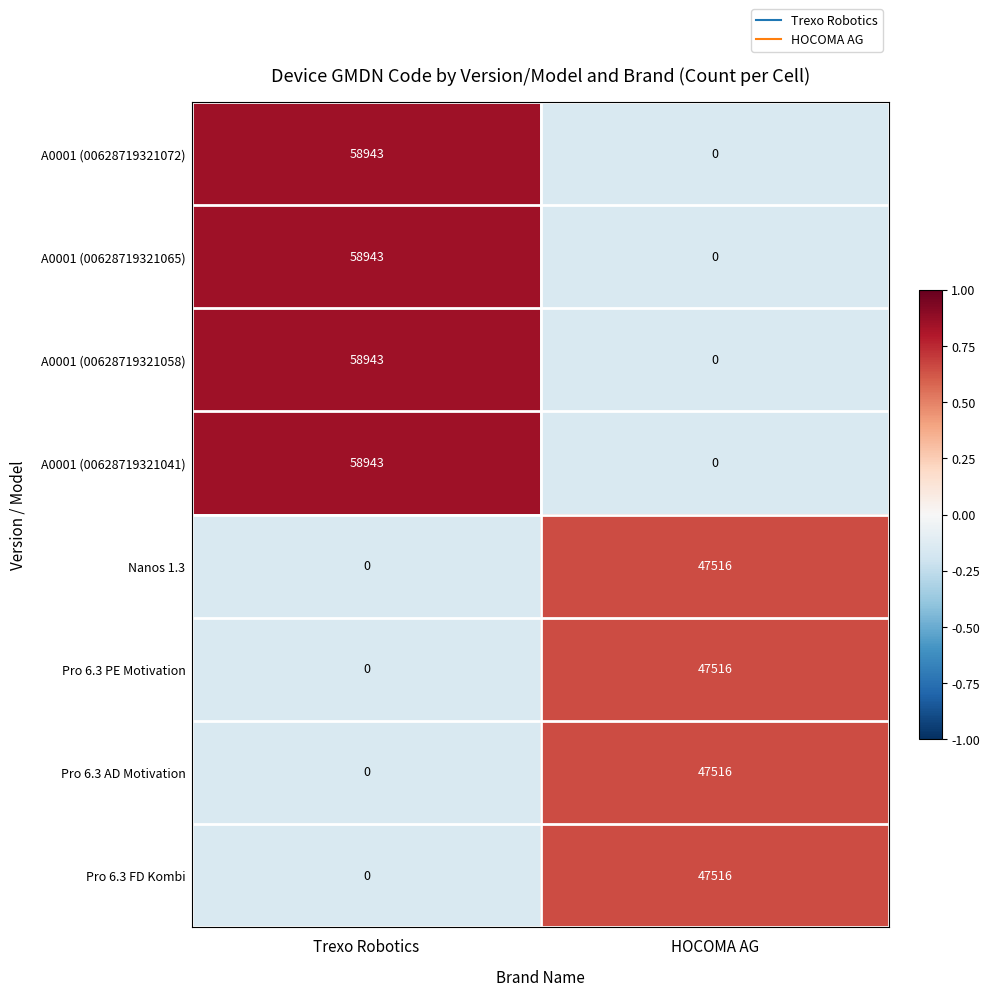

At how many categories does at least one series exceed 0?

2